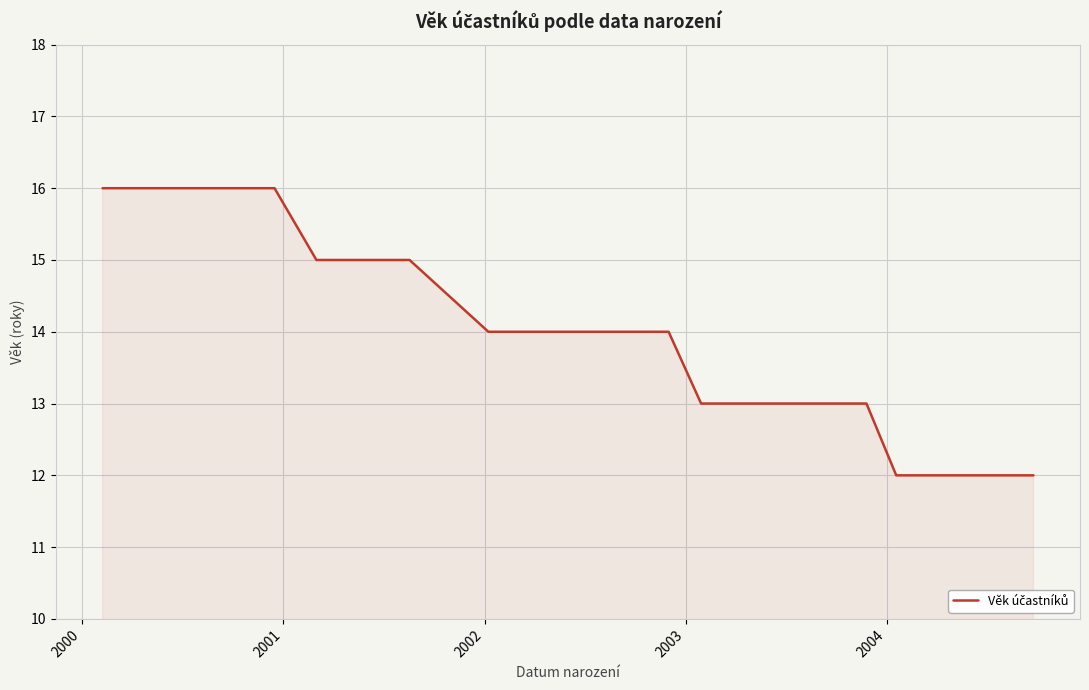

What is the difference between the maximum and minimum values?

4